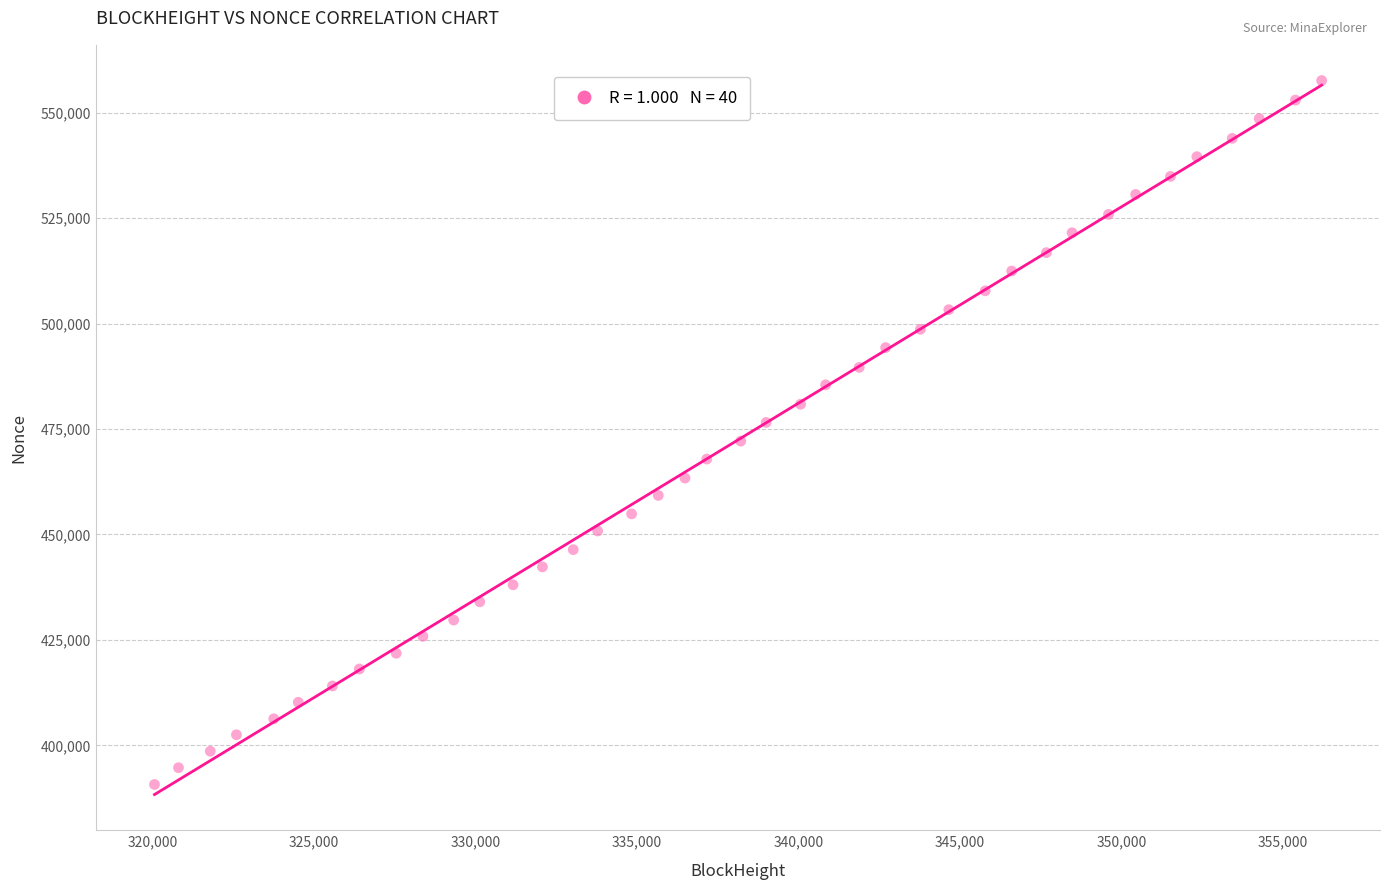

What is the range of X values (max minus min)?

36133